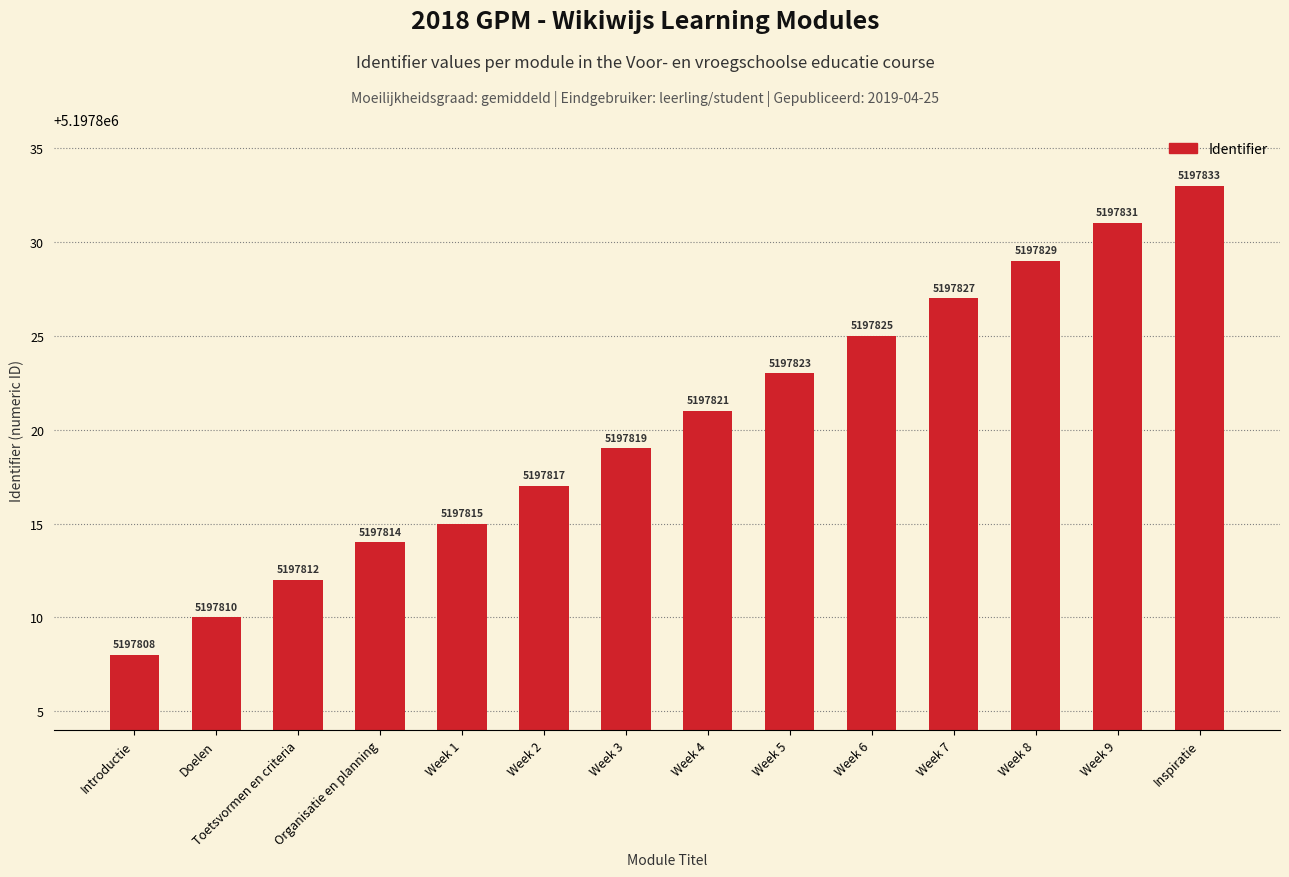

What is the sum of all values?

72769484